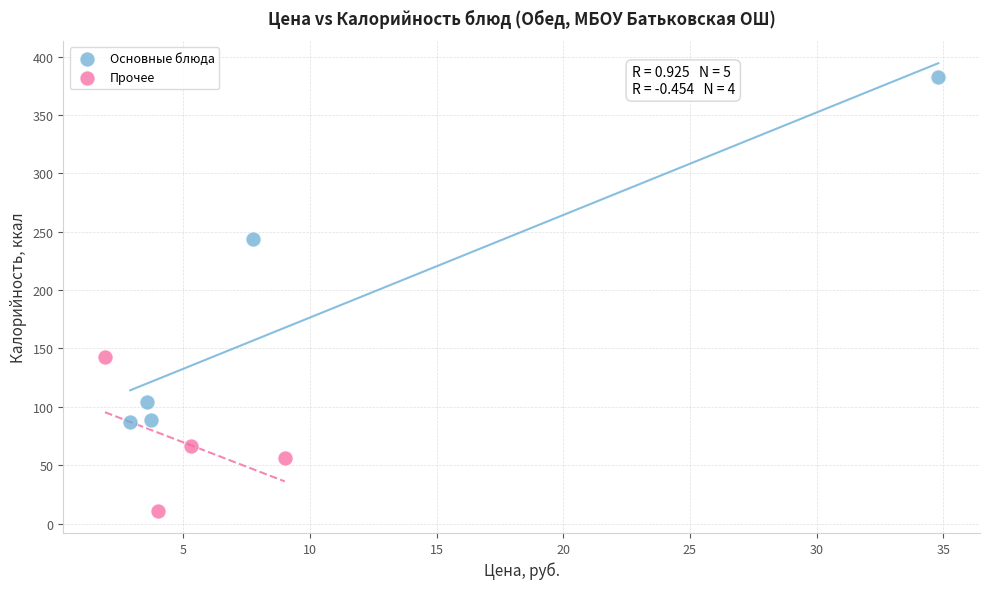

Which series contains the lowest Y value?

Прочее